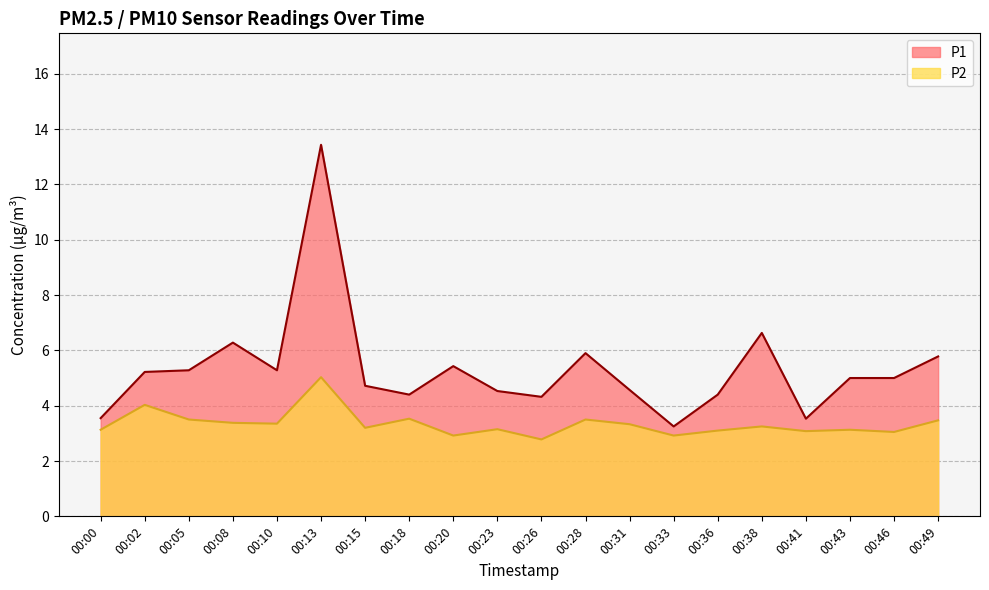

True or false: P1 and P2 intersect in this chart.

False